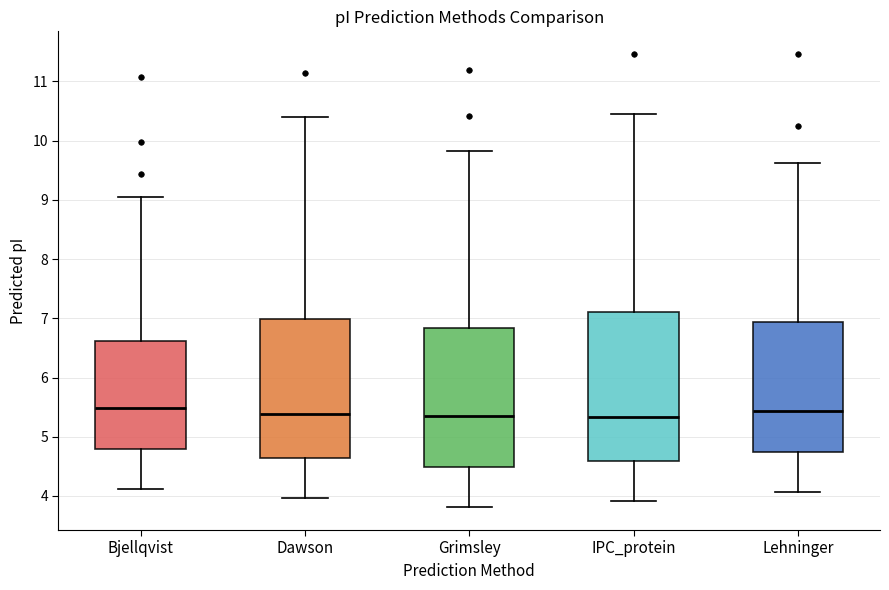

Reading left to right, read every box against the y-axis: the position of its median line, the range the box covers, and the ends of its whiskers. The values are not printed on the chart, so give them approximately, as read against the axis.

Bjellqvist: median 5.5, box 4.8 to 6.6, whiskers 4.1 to 9.0
Dawson: median 5.4, box 4.6 to 7.0, whiskers 4.0 to 10.4
Grimsley: median 5.3, box 4.5 to 6.8, whiskers 3.8 to 9.8
IPC_protein: median 5.3, box 4.6 to 7.1, whiskers 3.9 to 10.5
Lehninger: median 5.4, box 4.7 to 6.9, whiskers 4.1 to 9.6